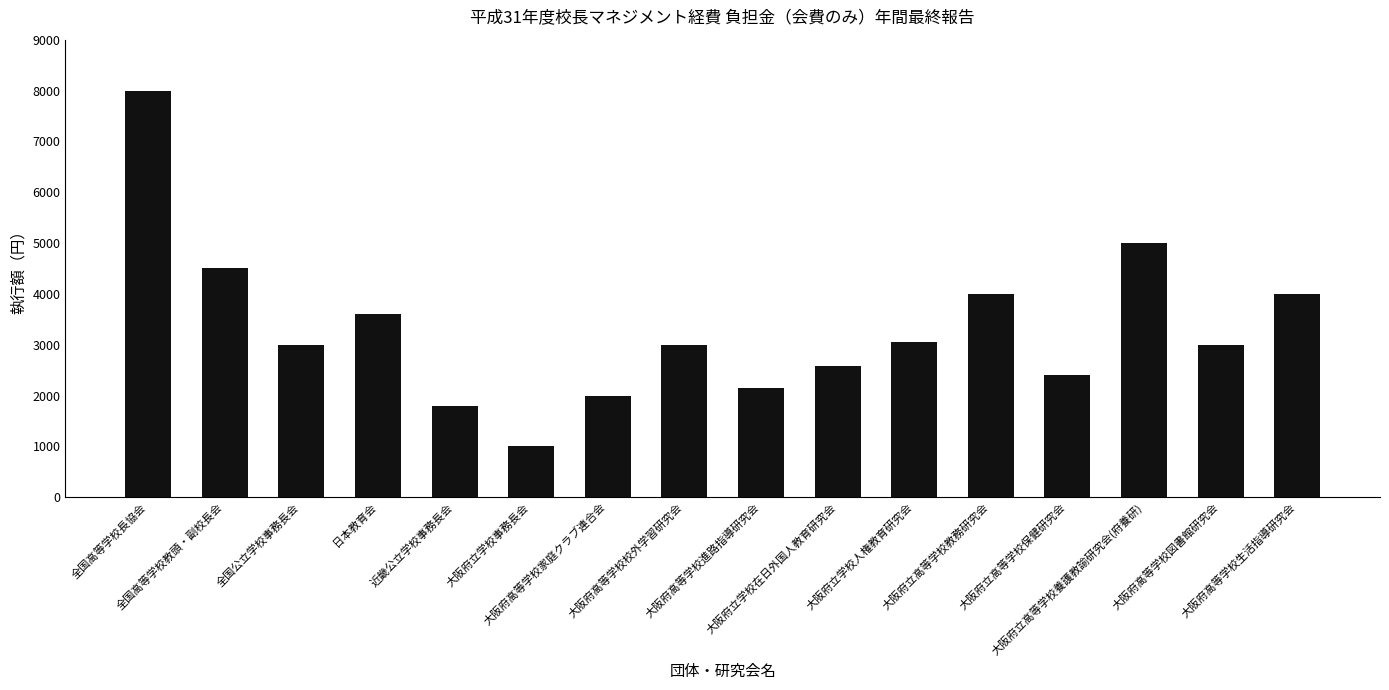

Reading right to left, extract all data points from this chart.

大阪府高等学校生活指導研究会=4000	大阪府高等学校図書館研究会=3000	大阪府立高等学校養護教諭研究会(府養研)=5000	大阪府立高等学校保健研究会=2400	大阪府立高等学校教務研究会=4000	大阪府立学校人権教育研究会=3050	大阪府立学校在日外国人教育研究会=2580	大阪府高等学校進路指導研究会=2150	大阪府高等学校校外学習研究会=3000	大阪府高等学校家庭クラブ連合会=2000	大阪府立学校事務長会=1000	近畿公立学校事務長会=1800	日本教育会=3600	全国公立学校事務長会=3000	全国高等学校教頭・副校長会=4500	全国高等学校長協会=8000